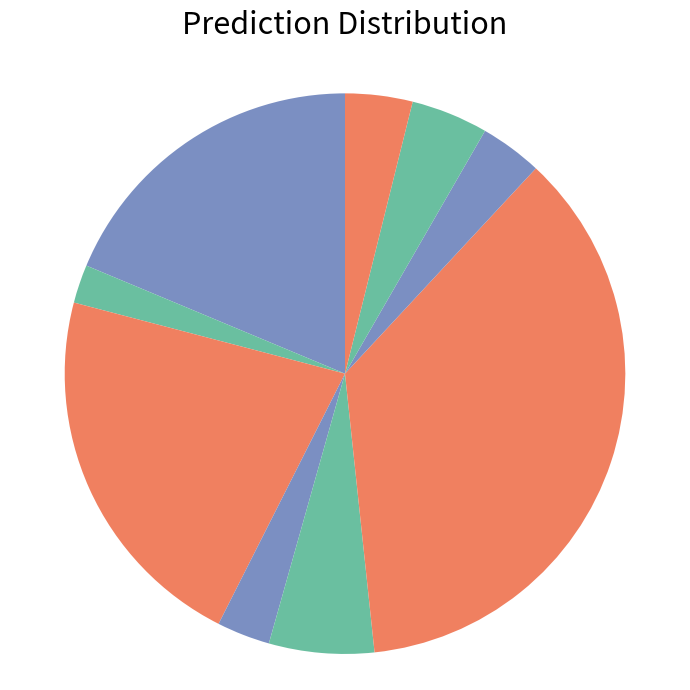

How many slices are in this pie chart?

9